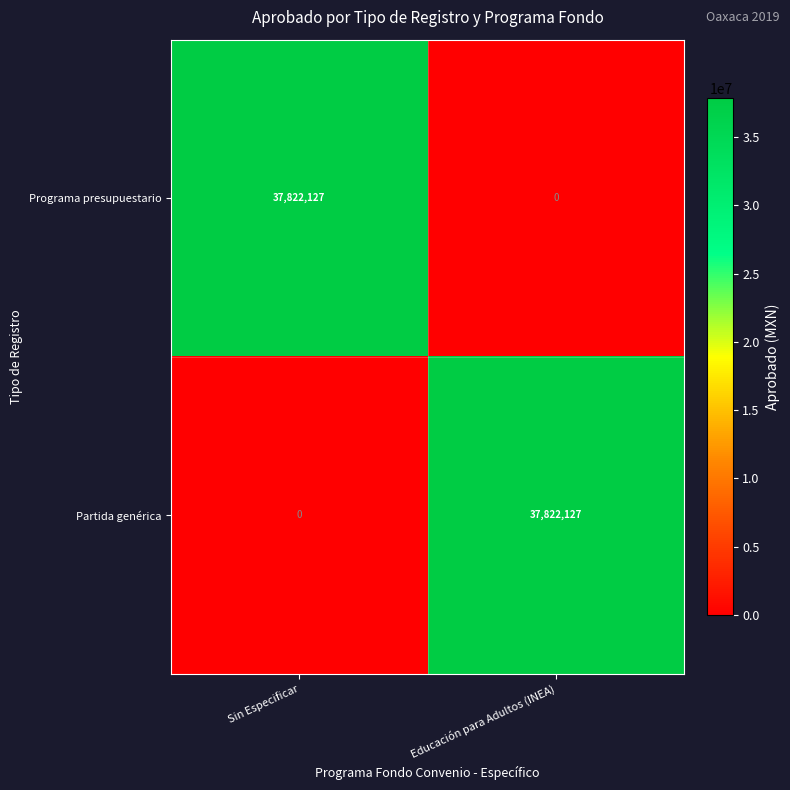

What is the difference between the highest and lowest values at Sin Especificar?

37822127